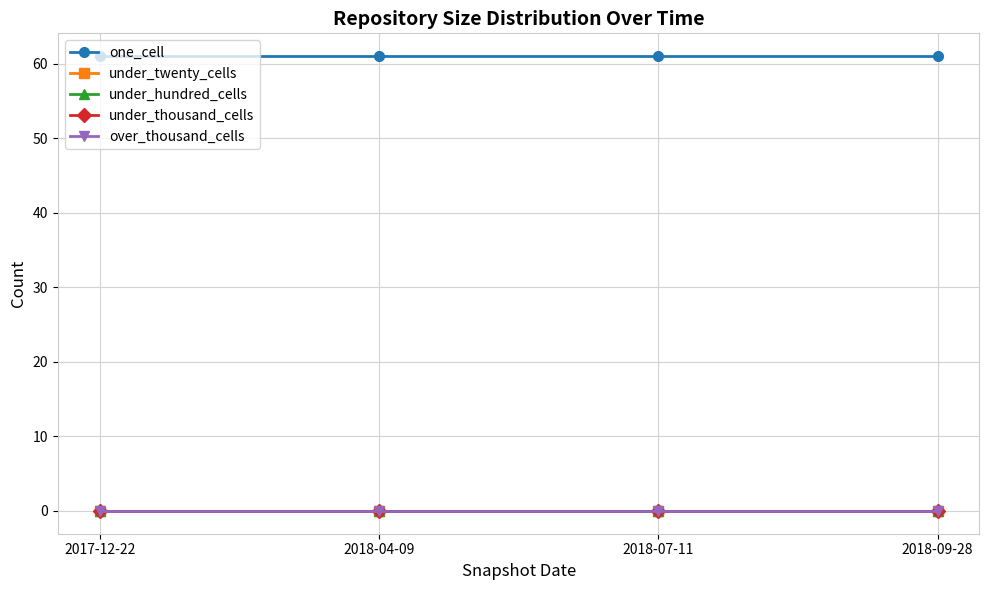

Which series has the widest spread of values?

one_cell